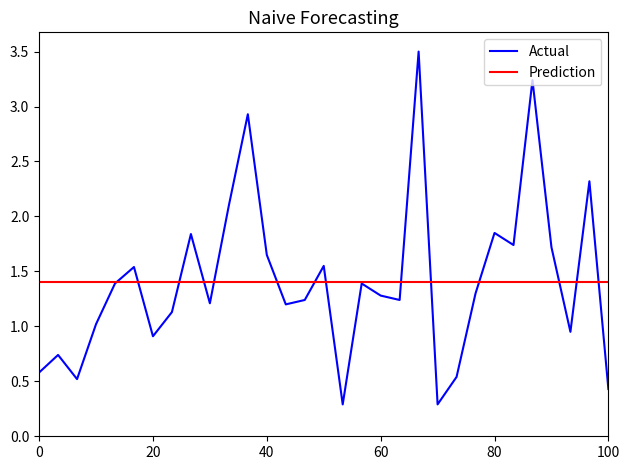

Does the chart display data point markers on the line(s)?

No